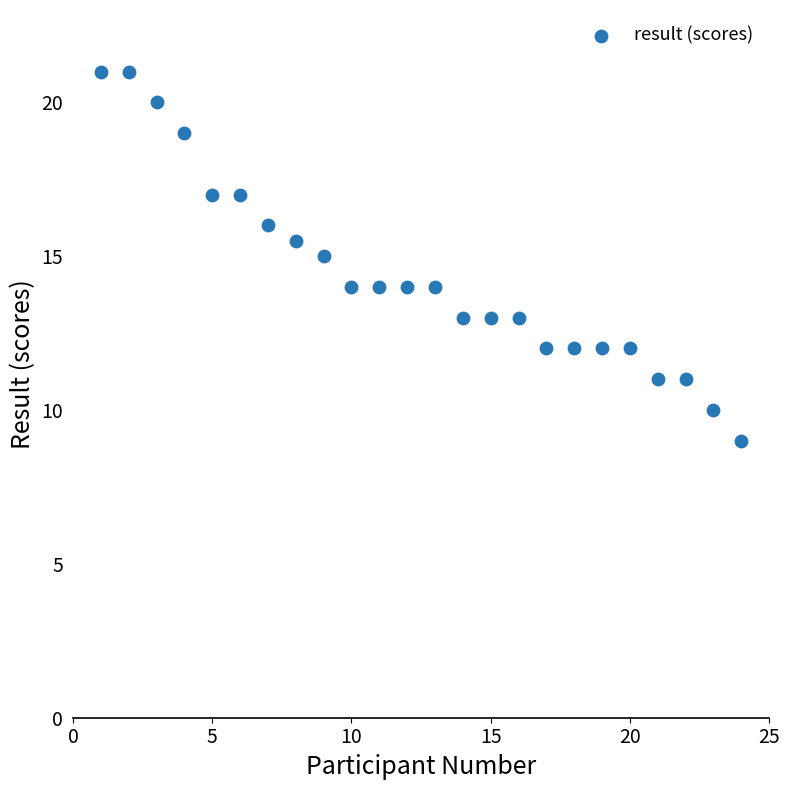

What is the range of Y values (max minus min)?

12.0